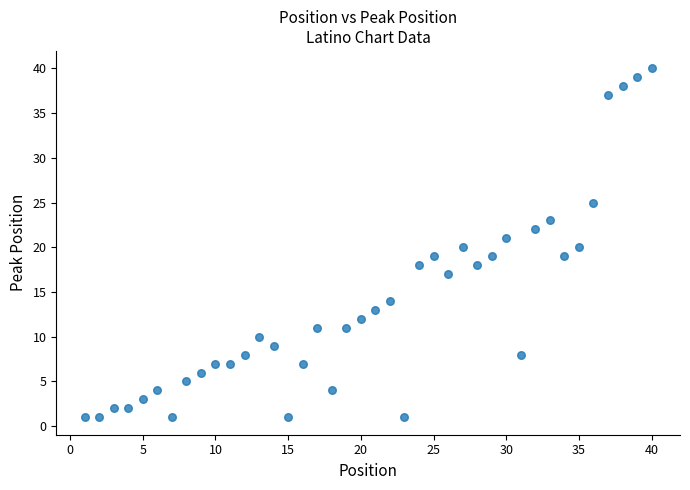

What is the range of Y values (max minus min)?

39